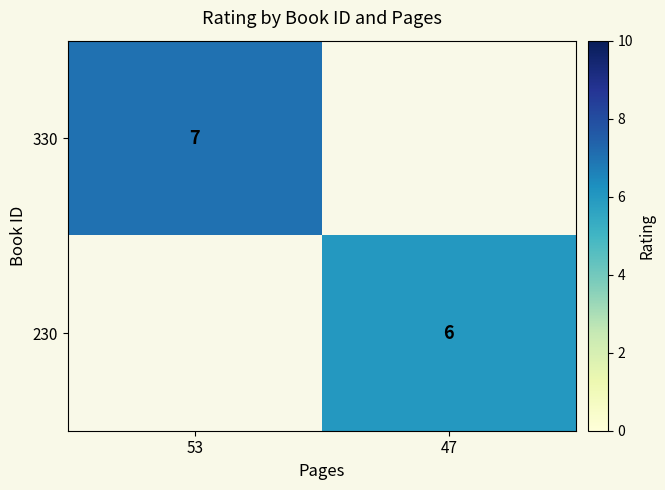

True or false: 330 has a value of 4 at 53.

False